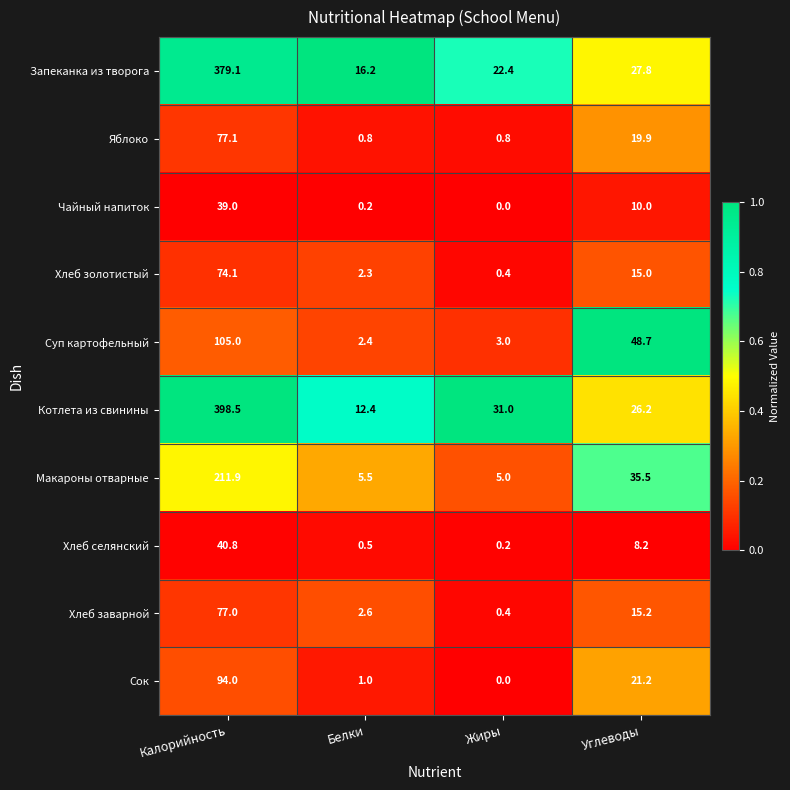

What is the total value across all series at Калорийность?

1496.5